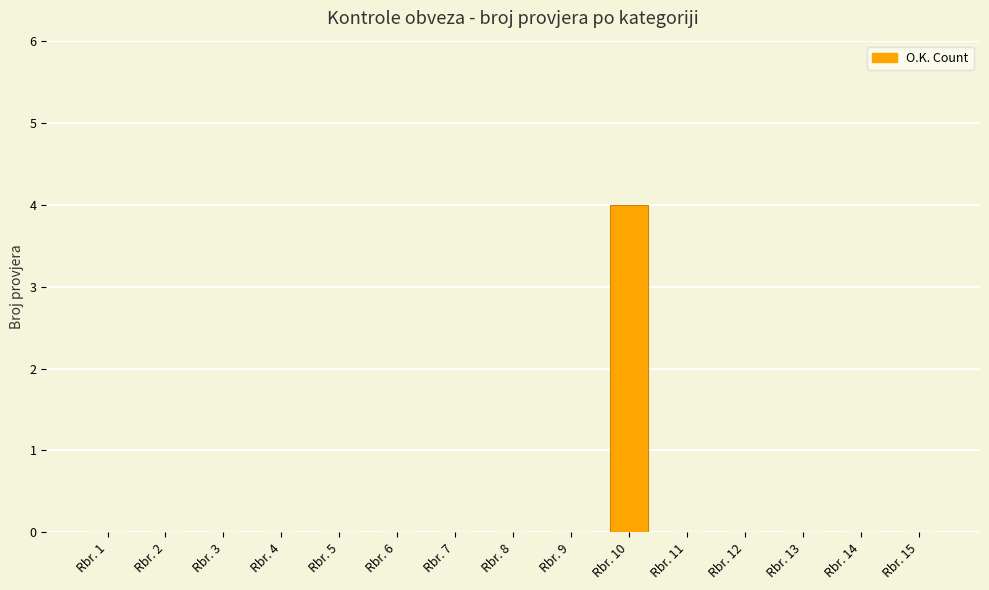

What is the greatest value displayed?

4